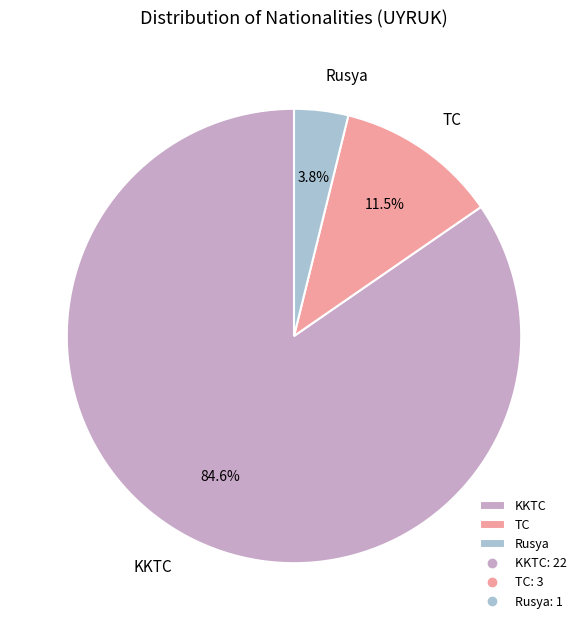

Which slice is the largest?

KKTC